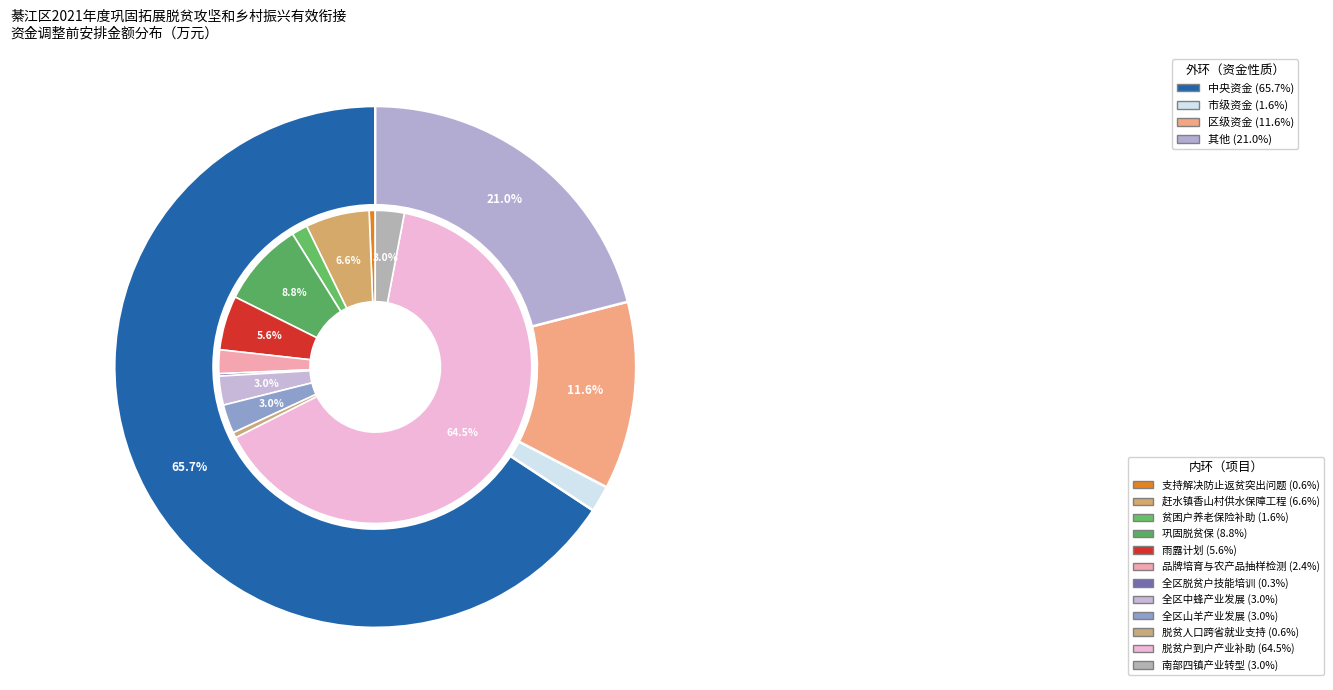

What portion of the pie excludes 品牌培育与农产品抽样检测?

97.6%